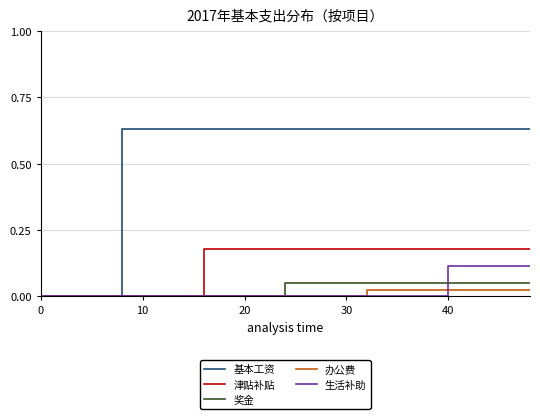

Count the 生活补助 values in the range 0 to 1.

4